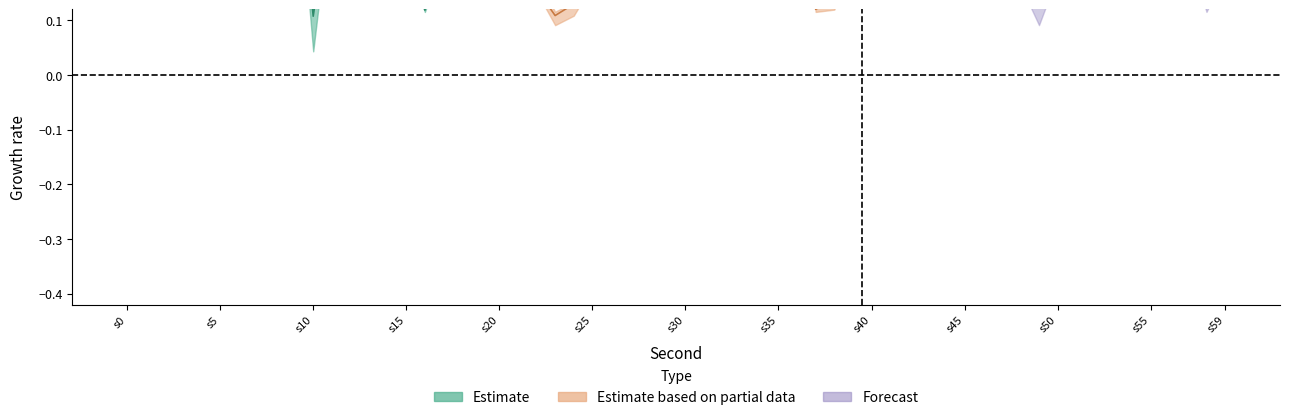

True or false: Estimate has more than 2 points higher than both neighbors.

True